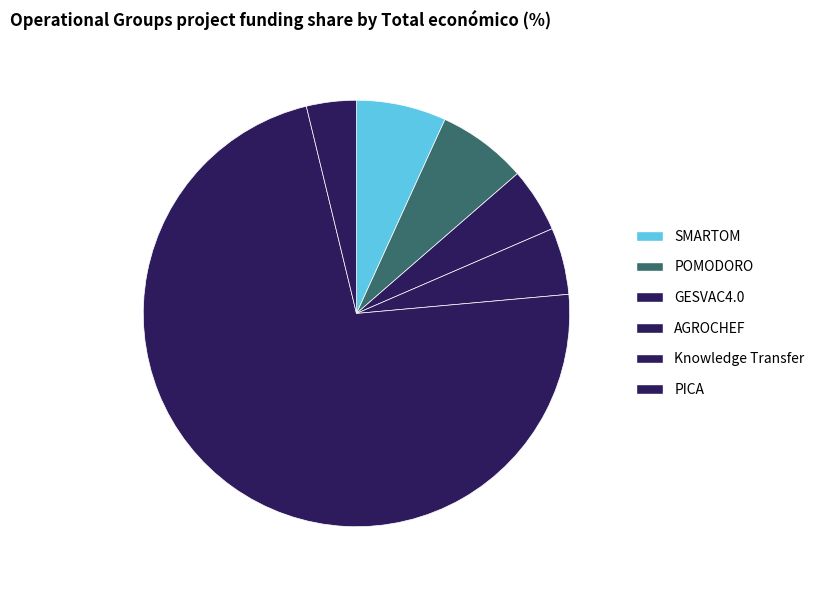

How many slices are in this pie chart?

6